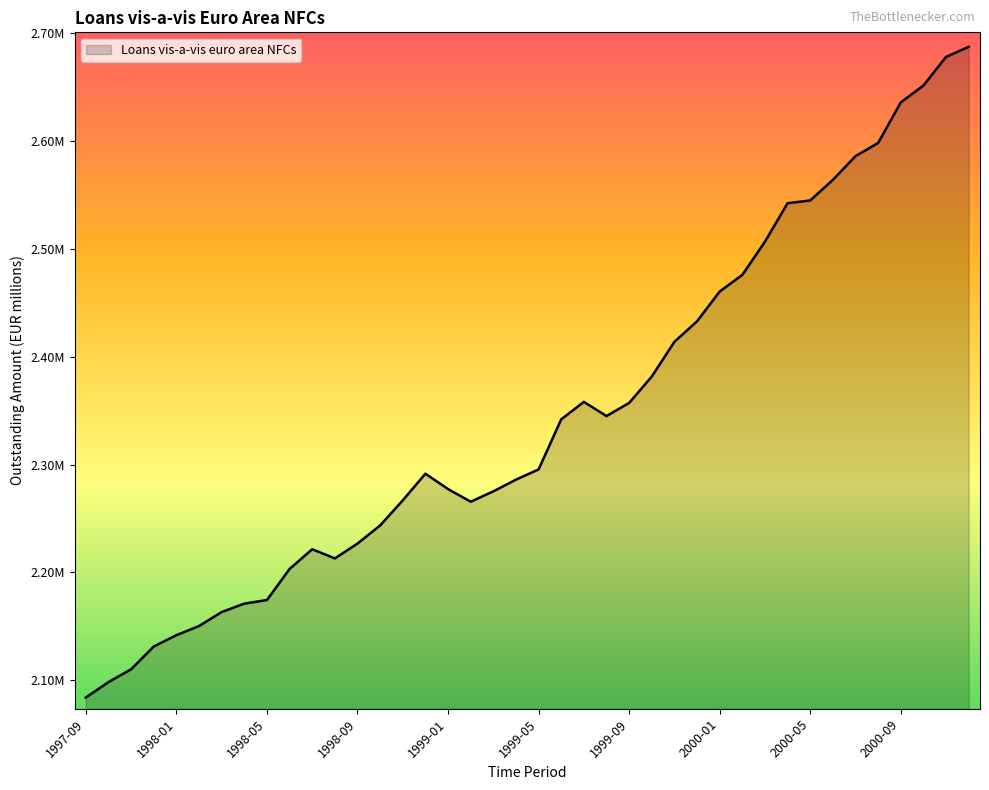

Does the chart have visible grid lines?

No